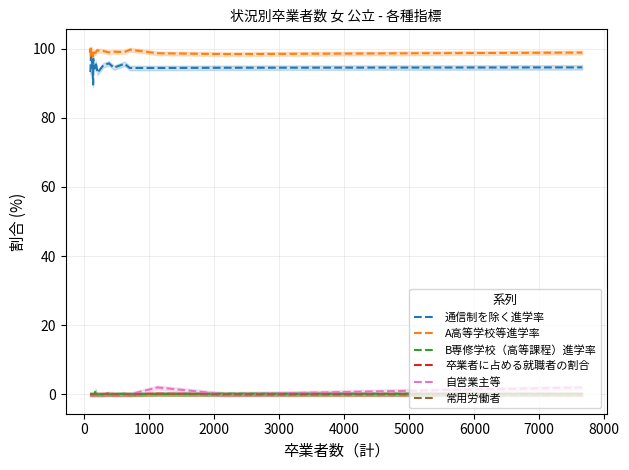

What is the value of the 通信制を除く進学率 point at the 16th from the left?

94.4